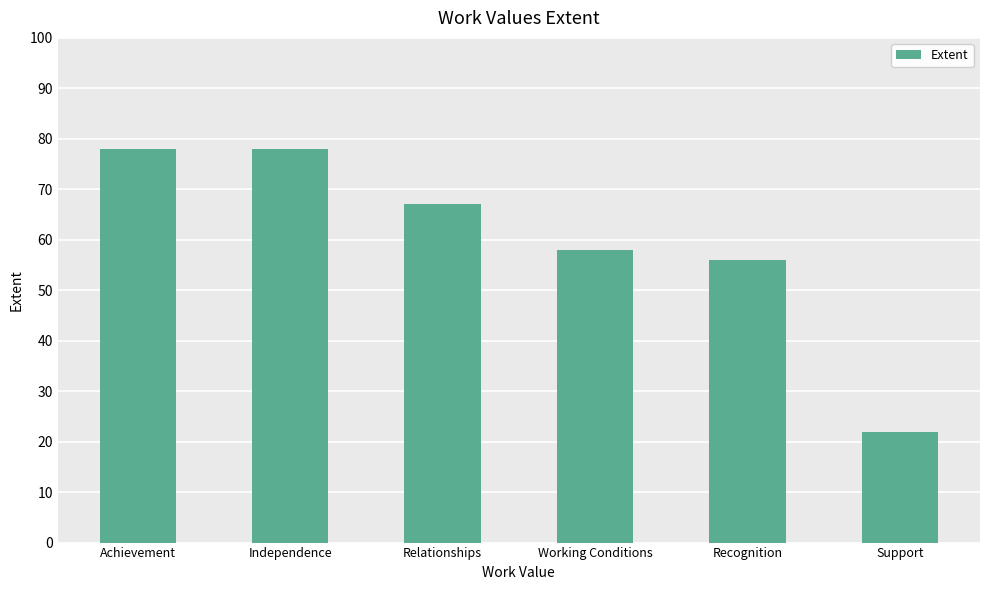

What is the change in value from Working Conditions to Recognition?

-2